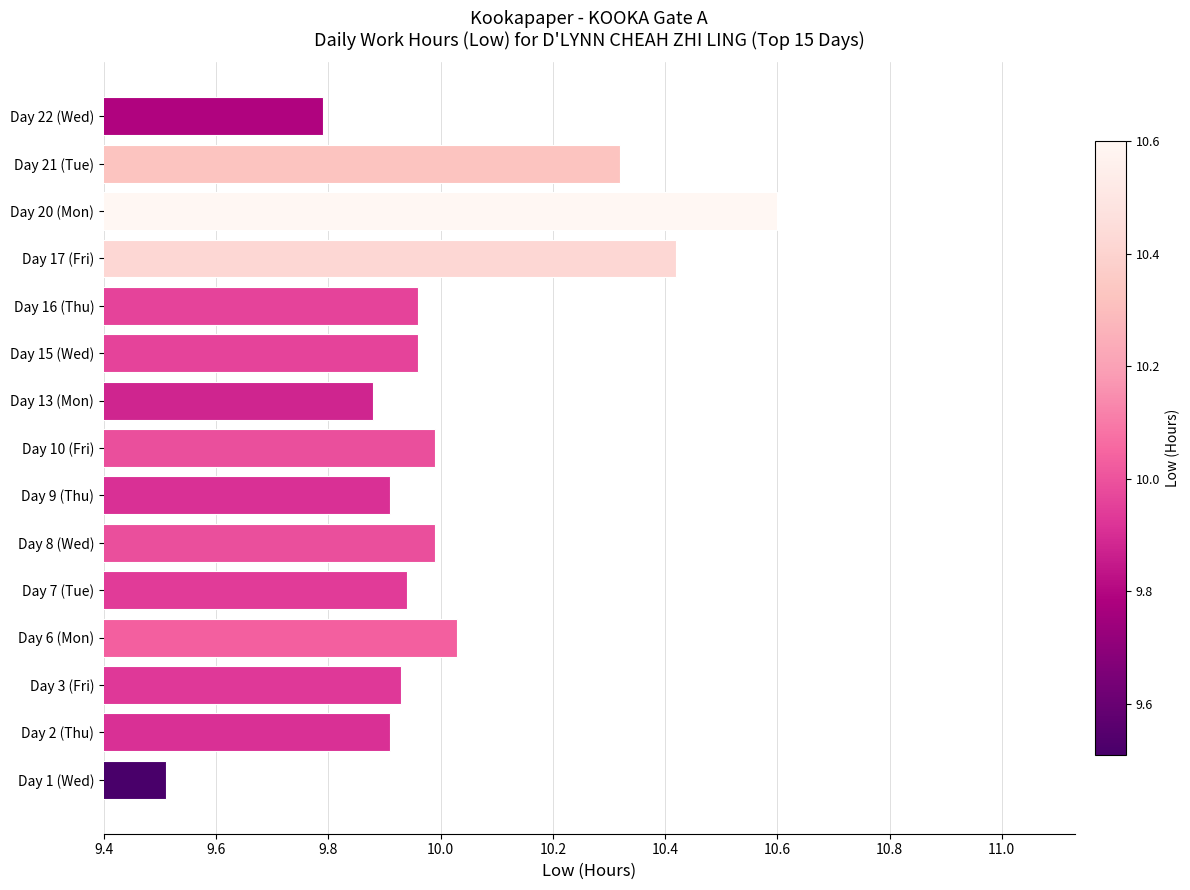

What is the sum of all values?

150.1